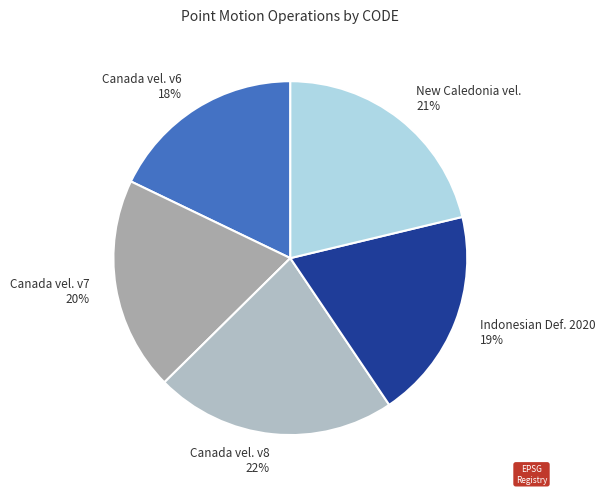

Which has a higher value, Canada vel. v8 or New Caledonia vel.?

Canada vel. v8